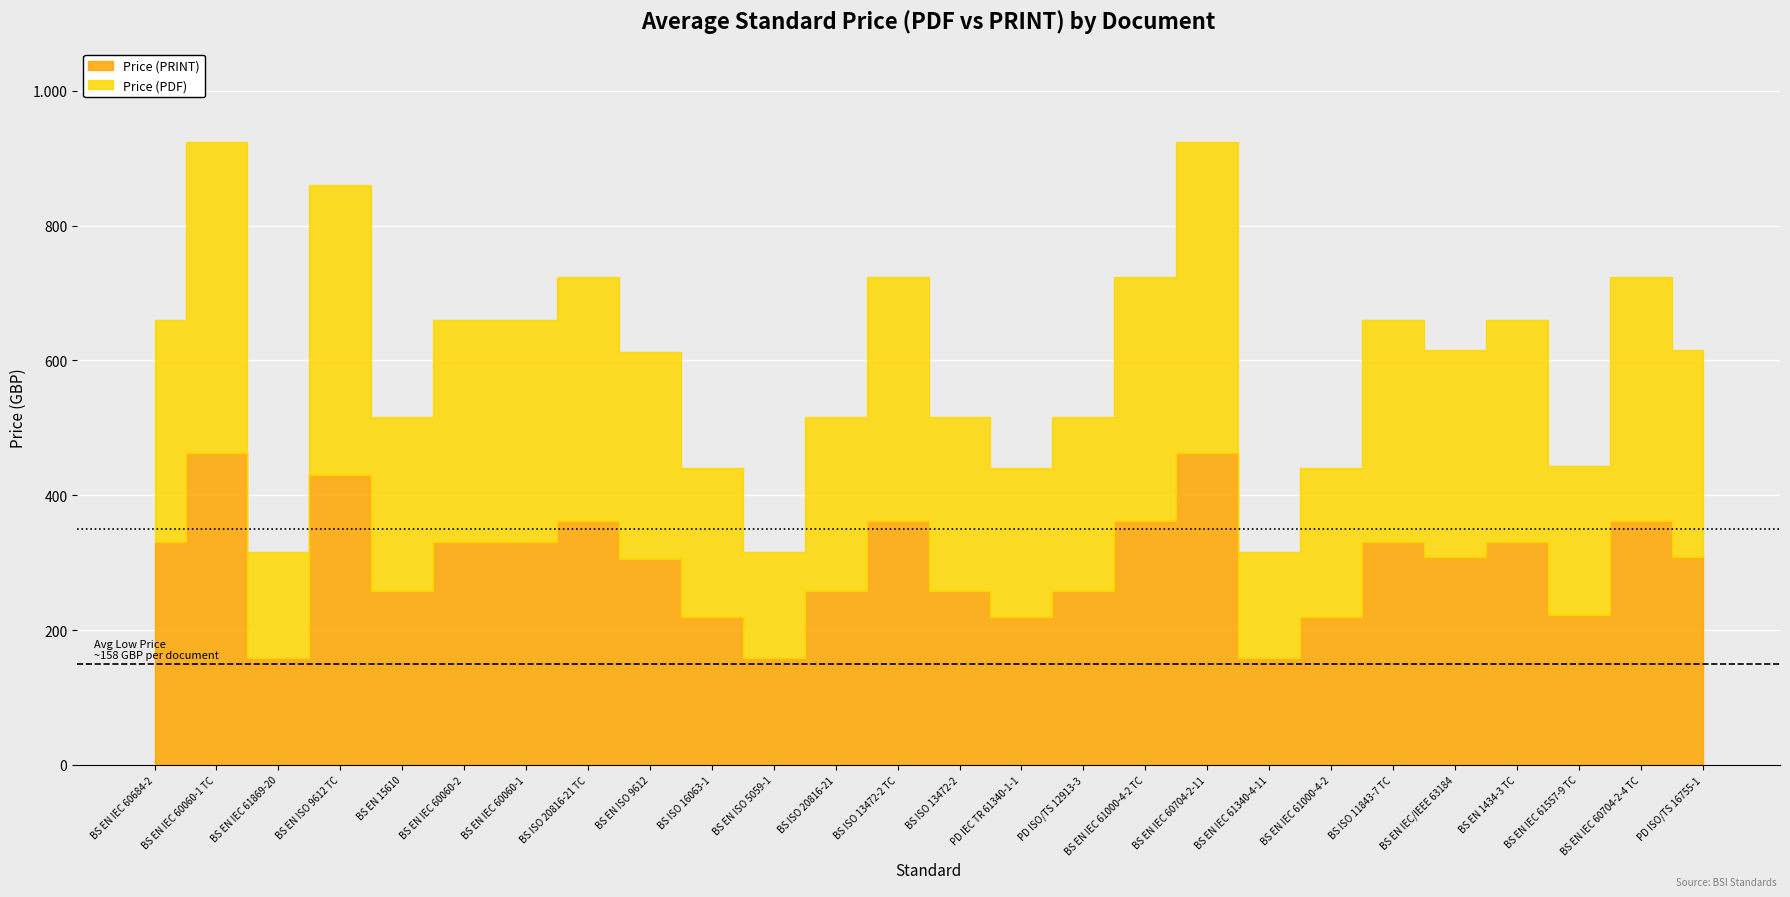

True or false: Price (PDF) has more than 2 interior local peaks.

True